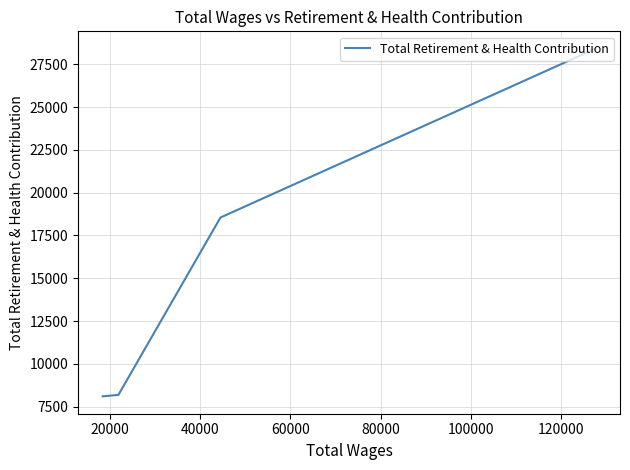

Does the chart display data point markers on the line(s)?

No